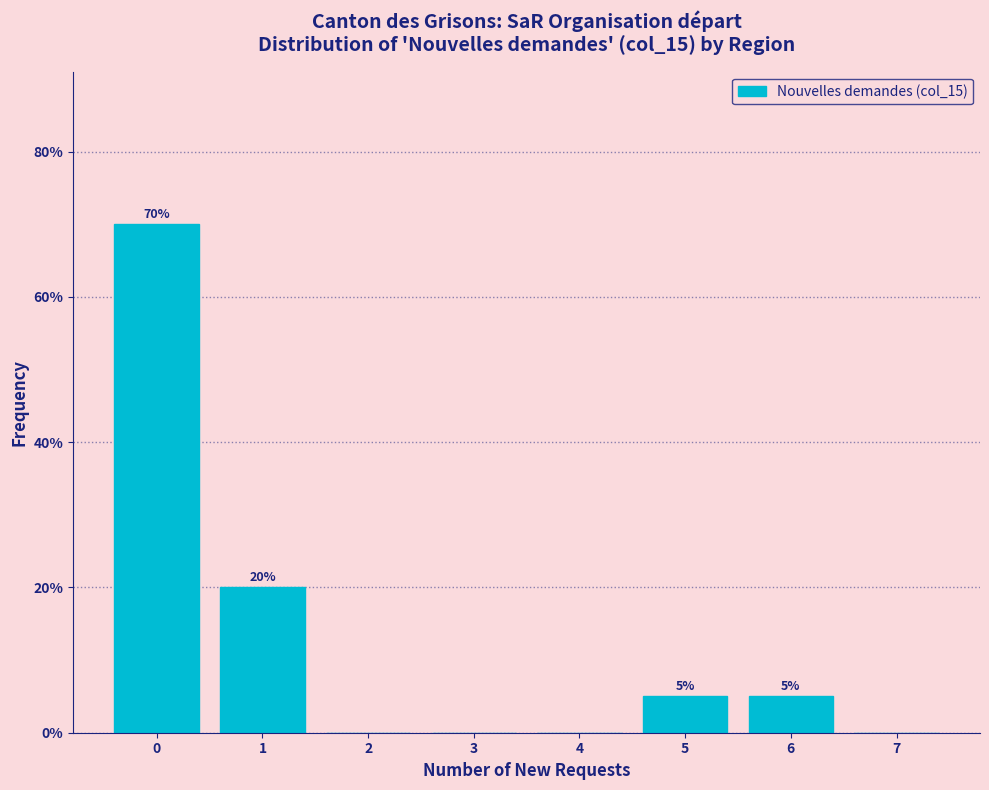

Reading right to left, list all the values displayed in this chart.

7=0	6=5	5=5	4=0	3=0	2=0	1=20	0=70